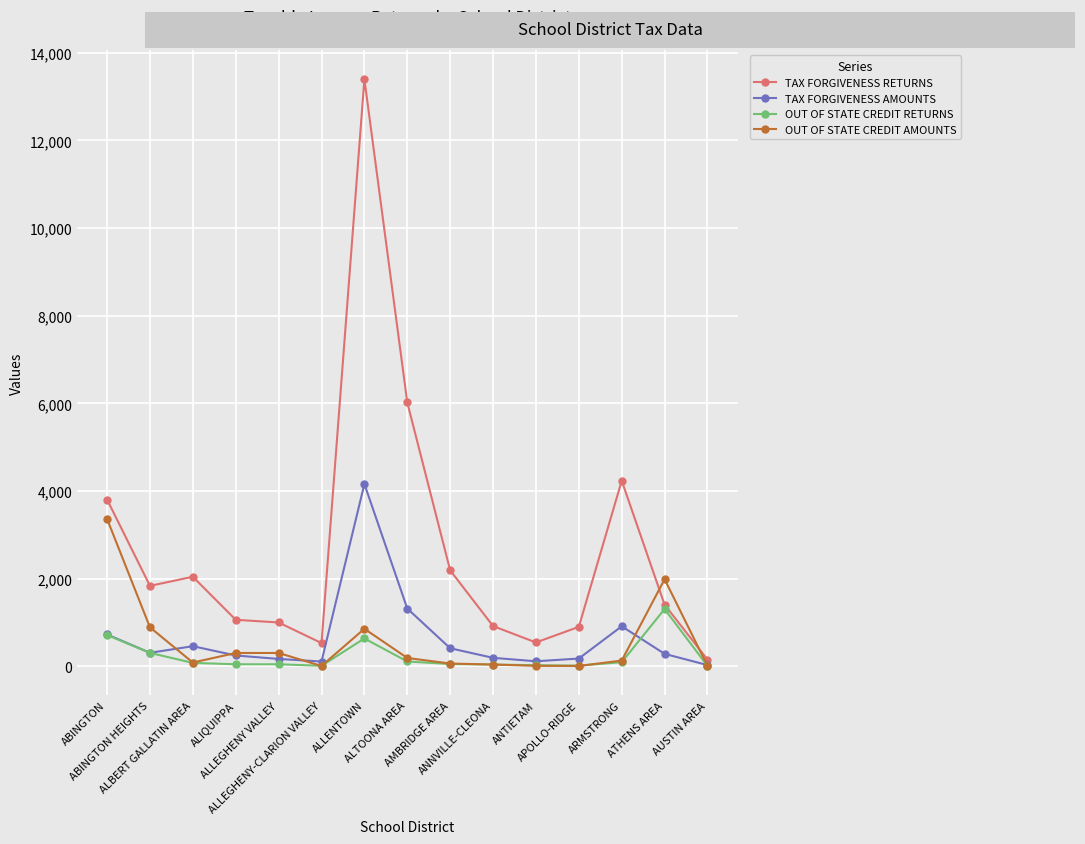

The value of OUT OF STATE CREDIT RETURNS at AUSTIN AREA is 12. True or false?

True